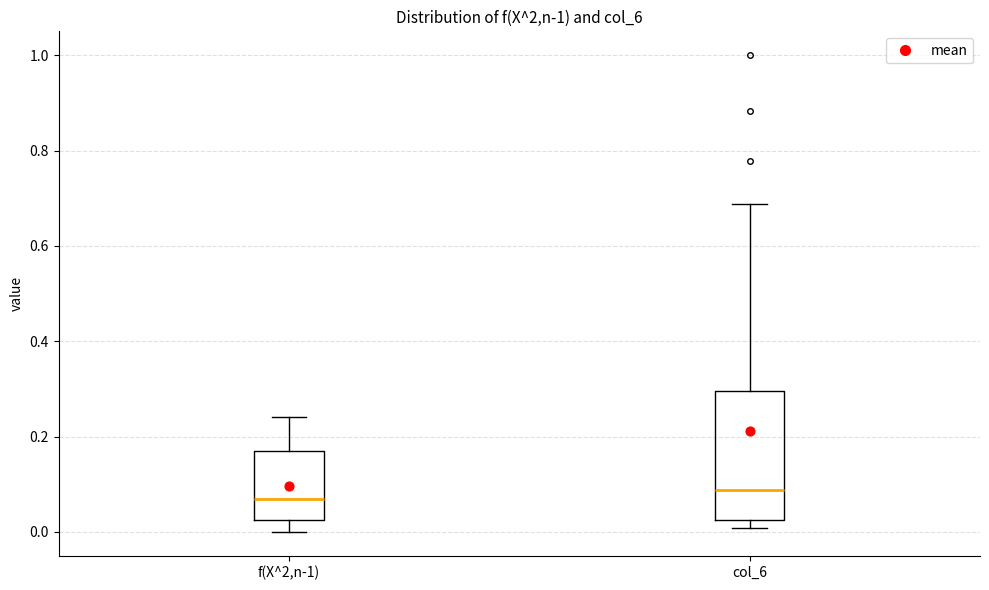

Where is the upper edge of the box for f(X^2,n-1) on the y-axis? The values are not printed on the chart, so give them approximately, as read against the axis.

0.16